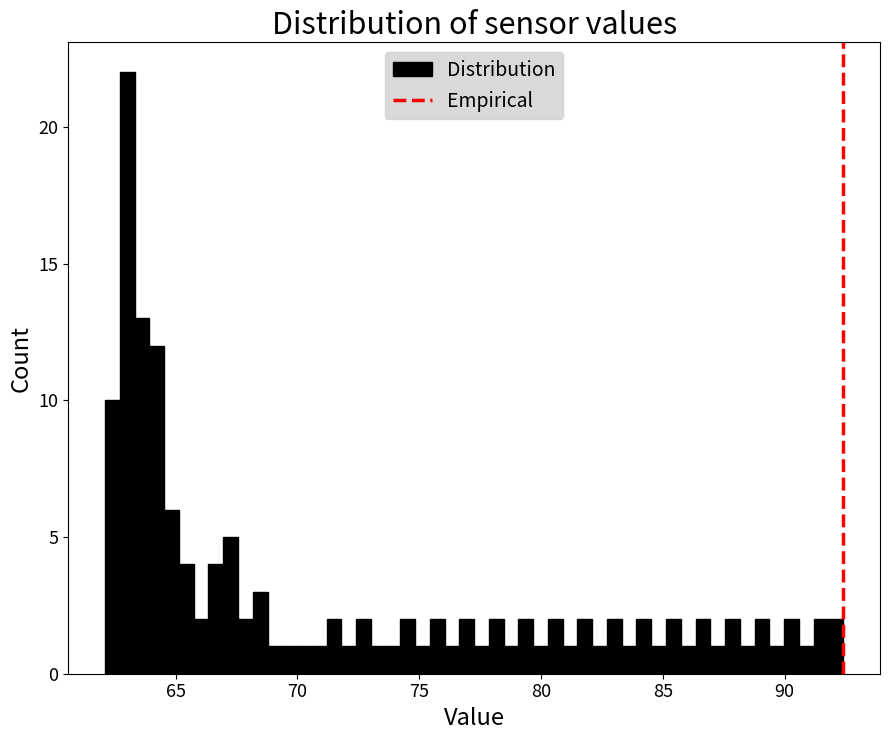

Around what value on the x-axis is the tallest bar? Give the approximate position of its centre, as read against the axis.

63.0